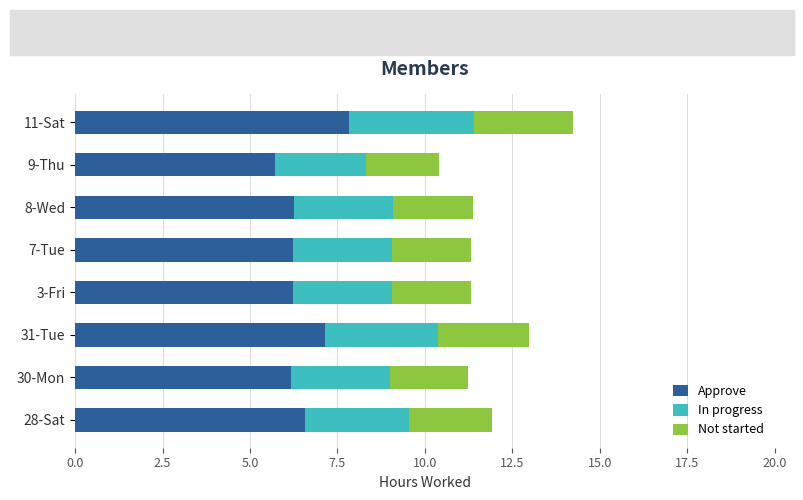

The Approve series shows 6.6 at 28-Sat. True or false?

True